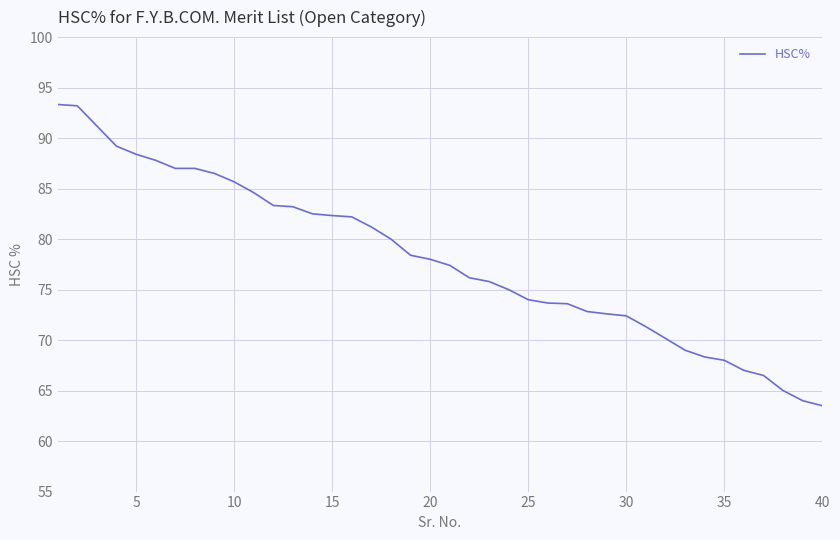

What is the difference between the maximum and minimum values?

29.8